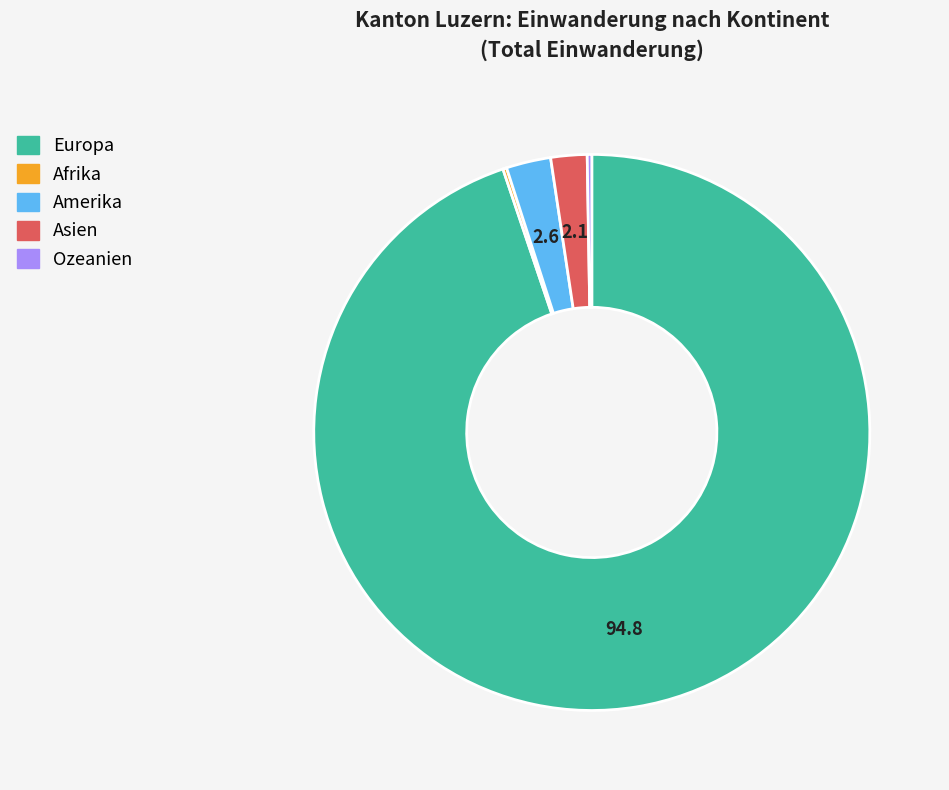

What is the majority slice?

Europa